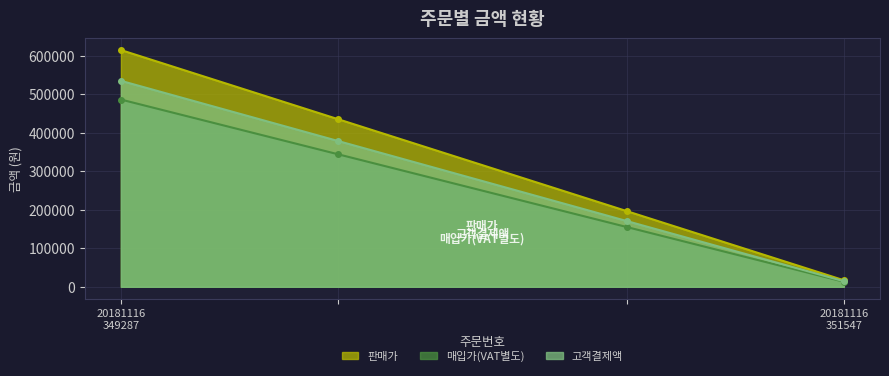

Between 20181116351547 and 20181116349287, which is larger?

20181116349287